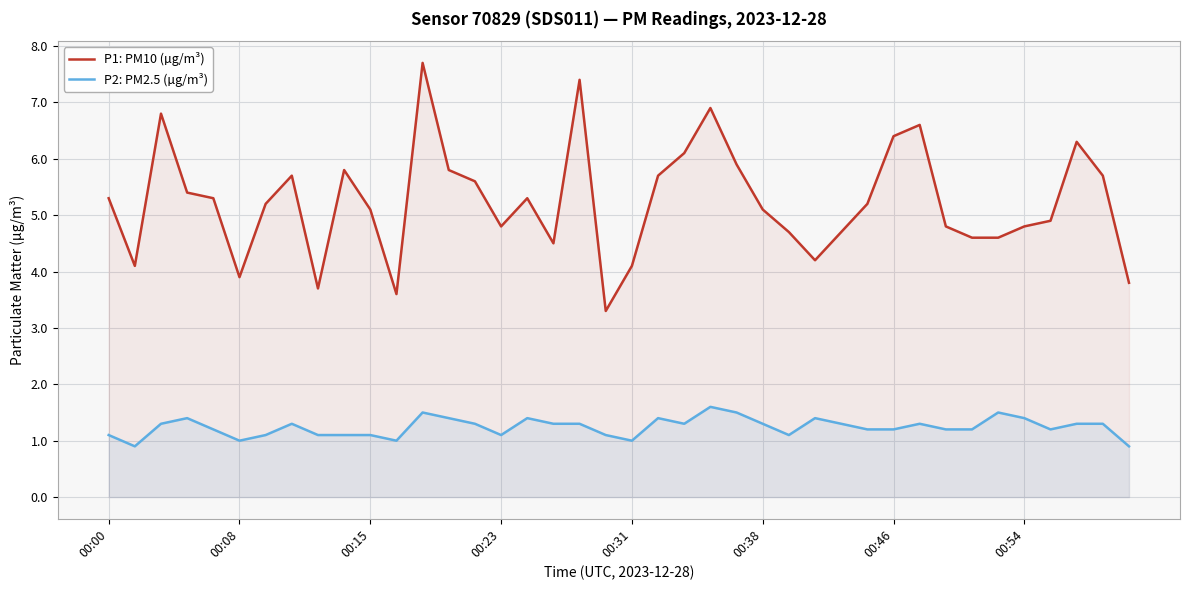

What is the average value of the P2: PM2.5 (µg/m³) series?

1.2